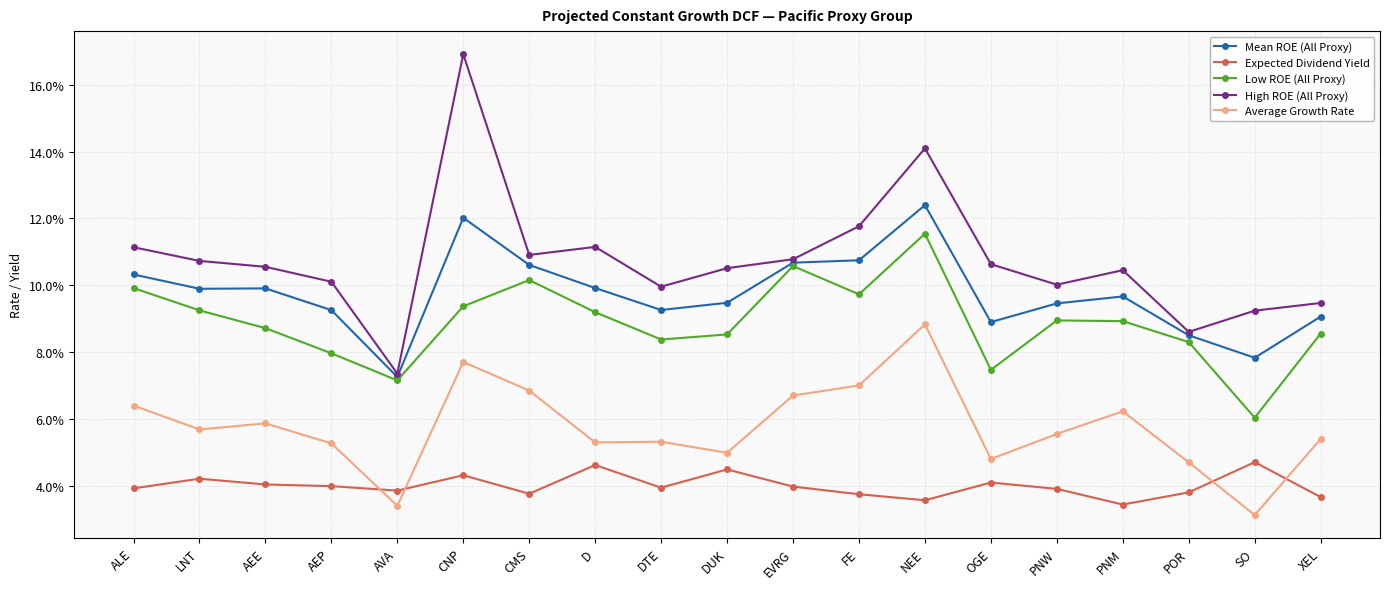

What is the total value across all series at AVA?

0.3